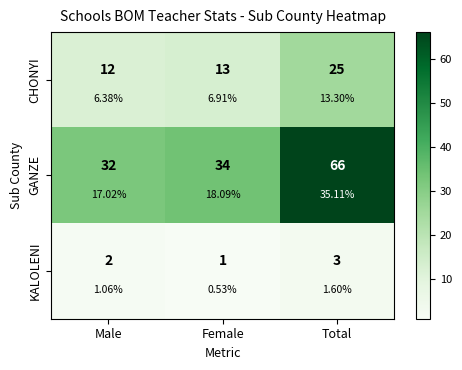

Is it true that GANZE equals 28 at Total?

False